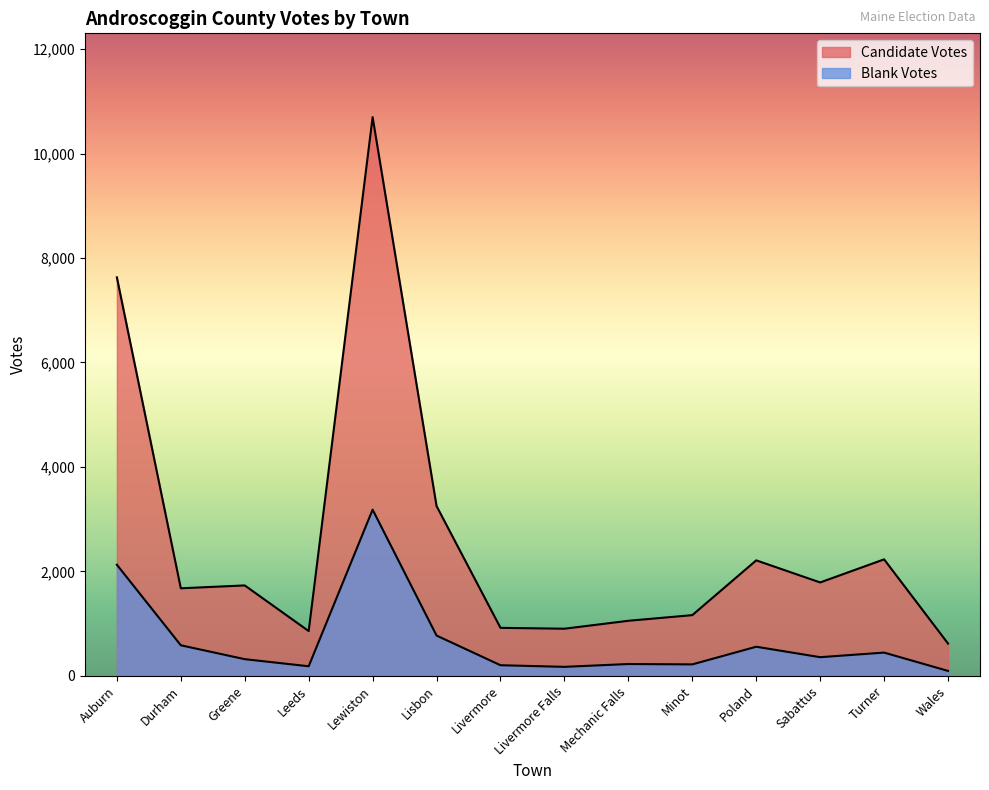

True or false: Blank Votes and Candidate Votes intersect in this chart.

False